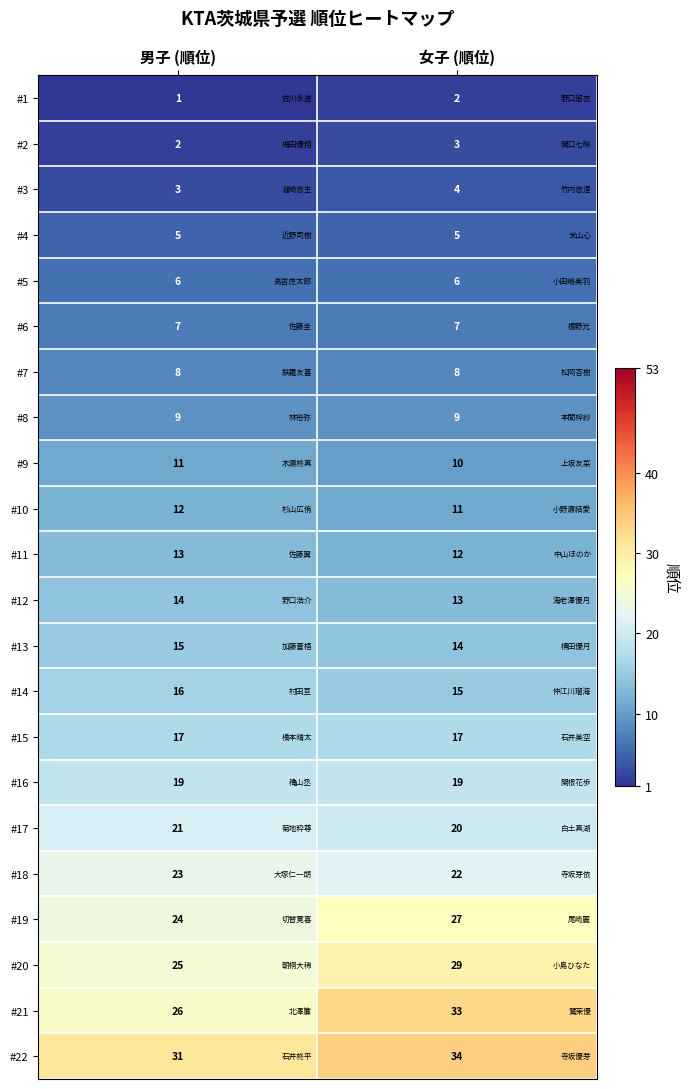

At which category is the sum across all series the highest?

女子 (順位)